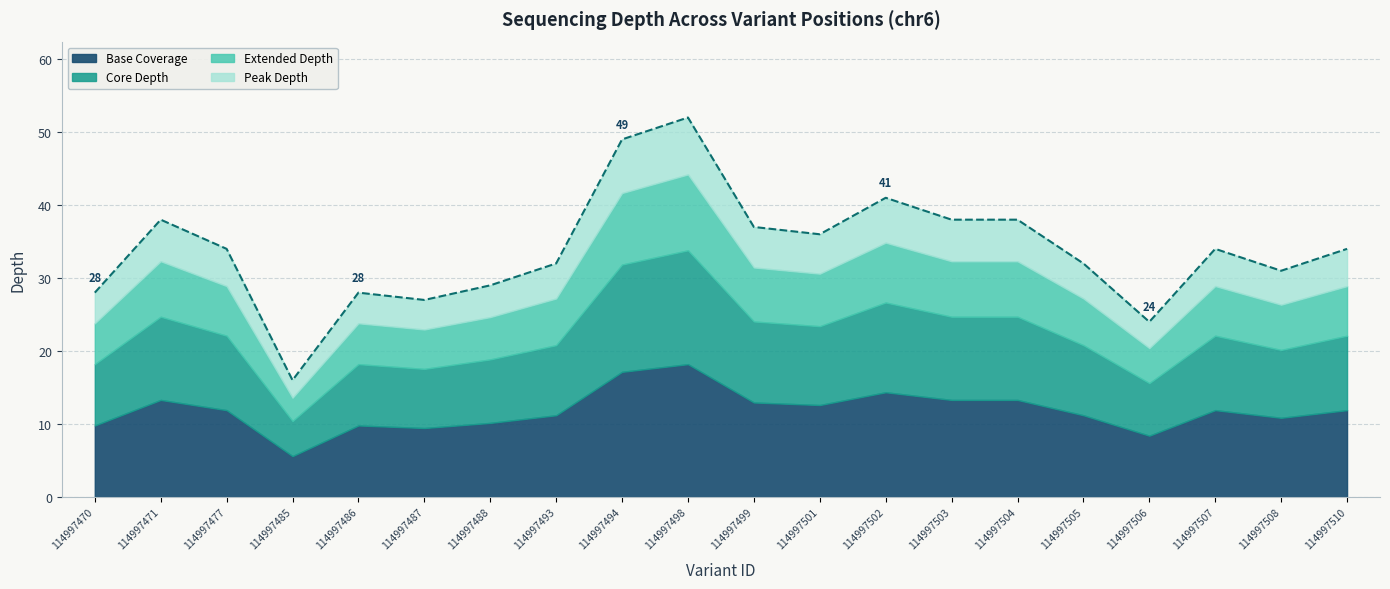

True or false: there are more than 0 points higher than both neighbors.

True